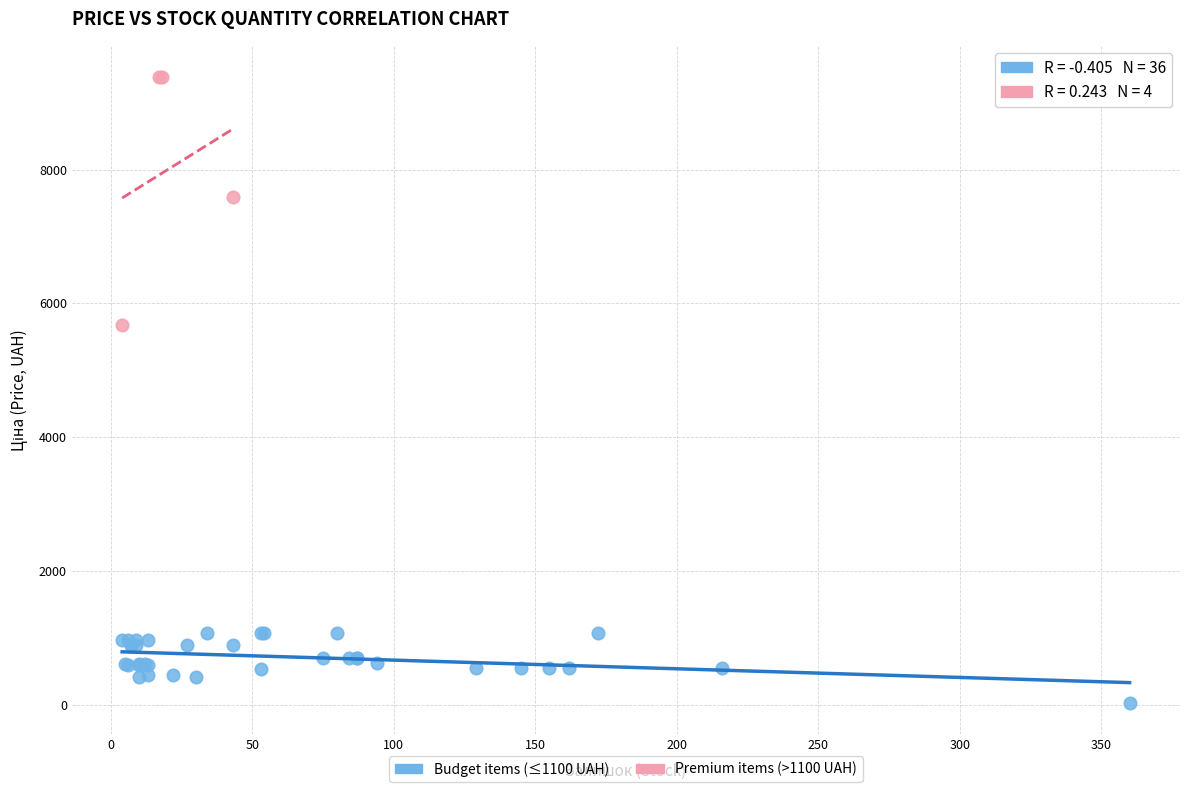

Which series contains the lowest Y value?

Budget items (≤1100 UAH)